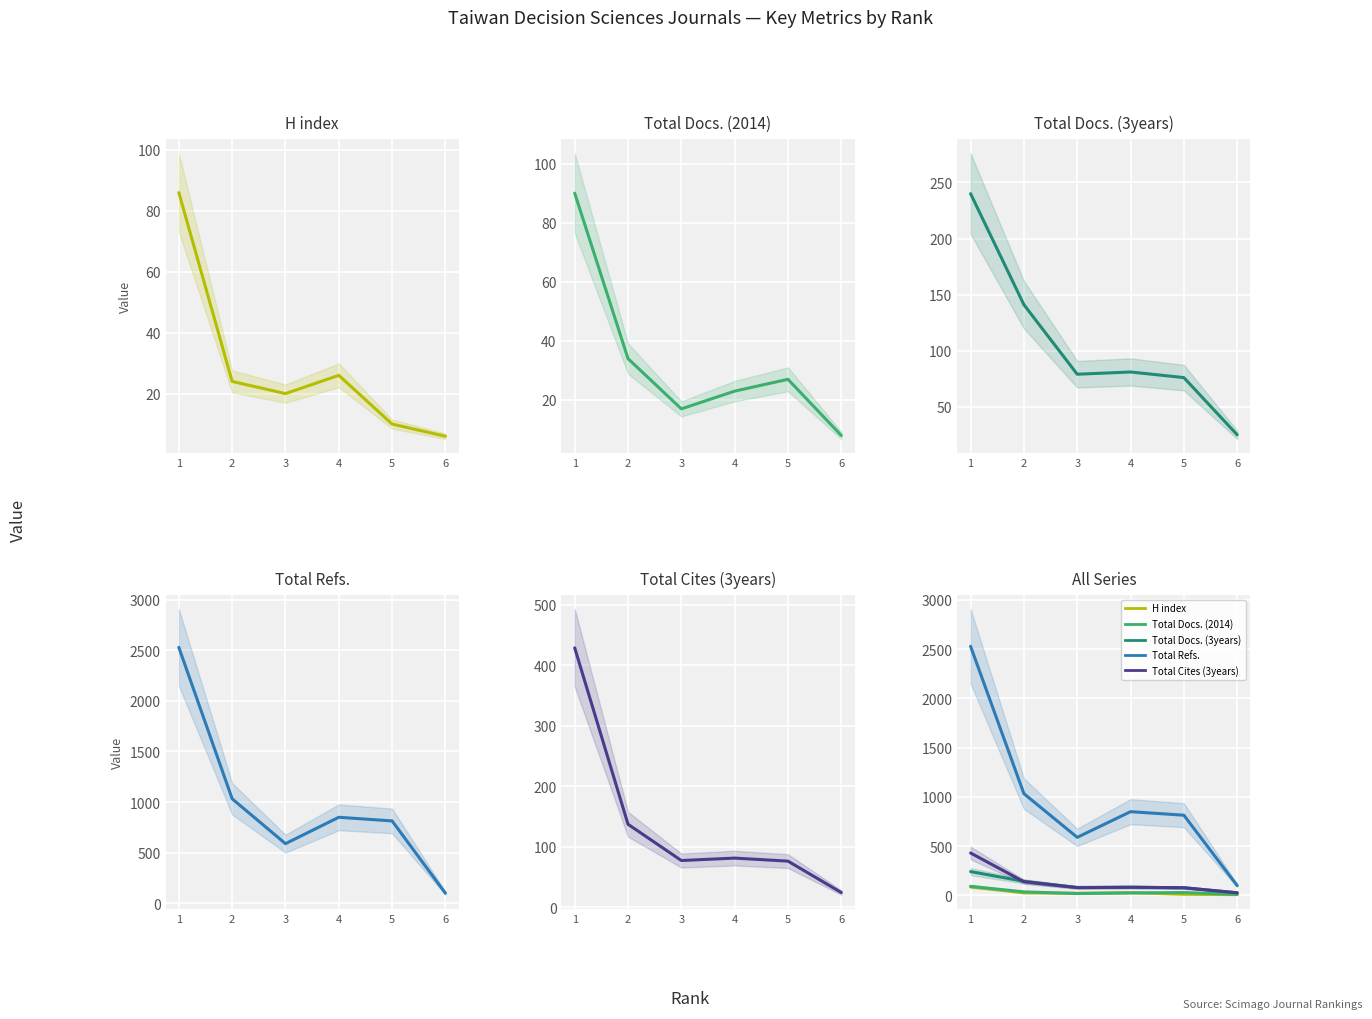

What are all the series names shown in the legend?

H index, Total Docs. (2014), Total Docs. (3years), Total Refs., Total Cites (3years)